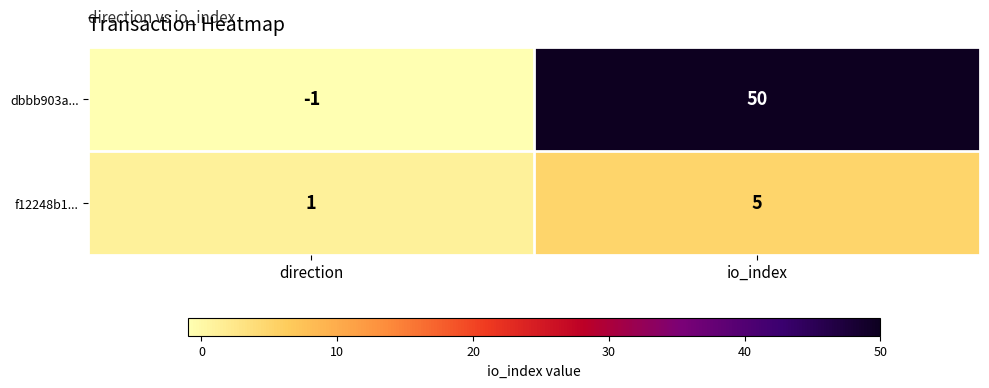

What is the difference between the maximum and minimum values in the dbbb903a... series?

51